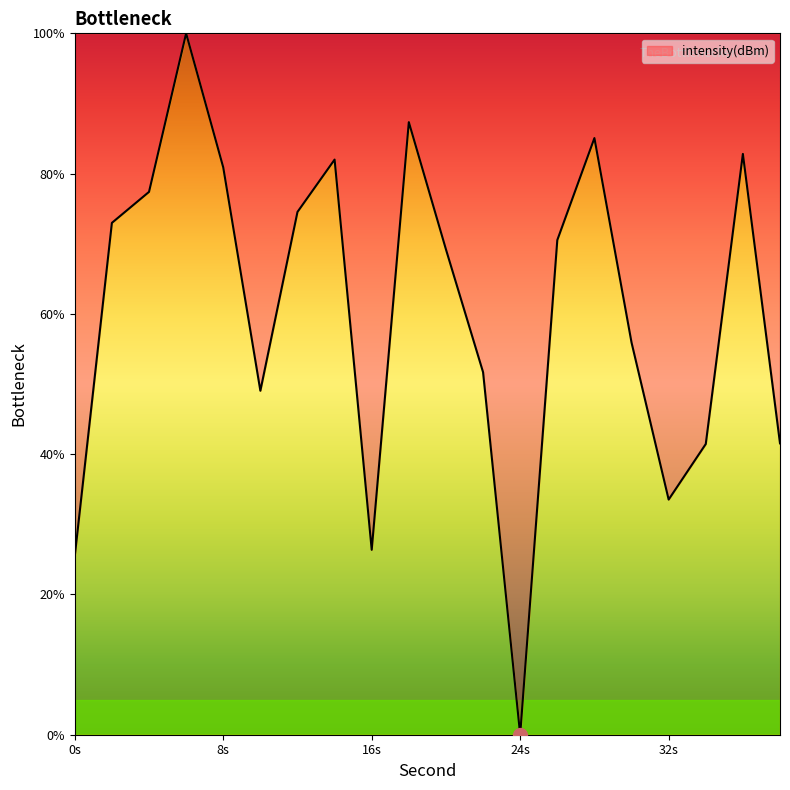

How many interior local peaks (higher than both neighbors) does the data have?

5